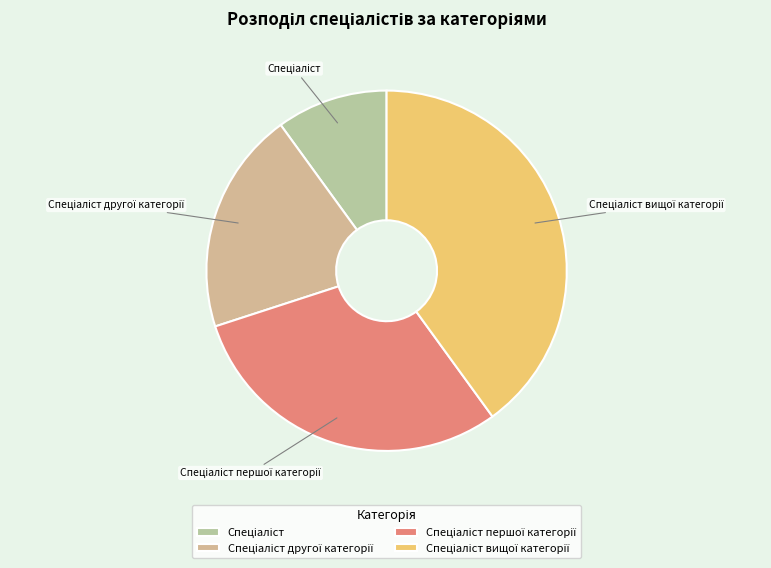

Is there any slice that represents more than half of the pie?

No